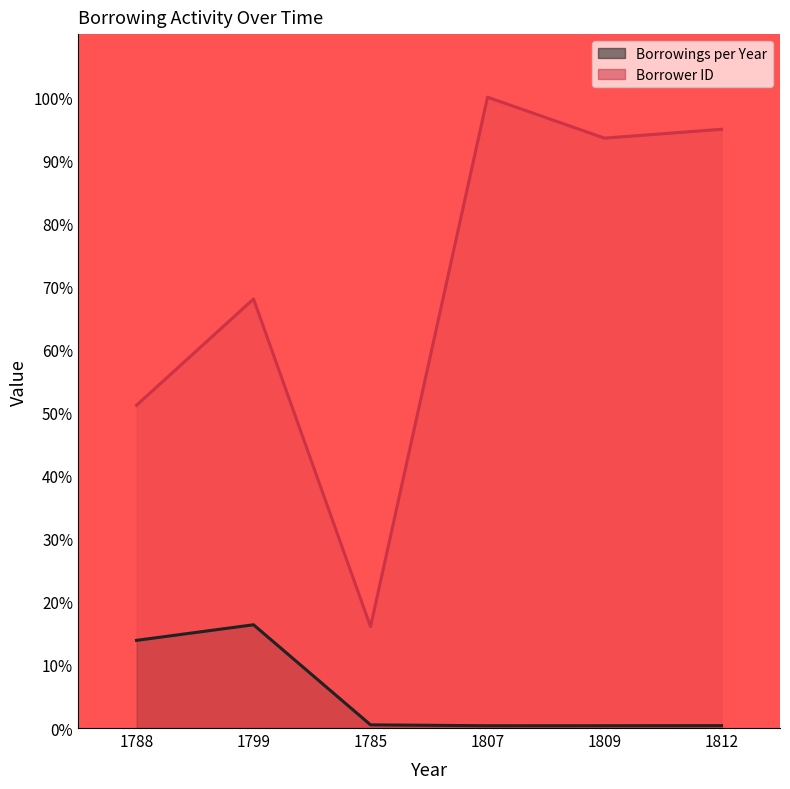

List the labels in order of Borrower ID value, smallest first.

1785, 1788, 1799, 1809, 1812, 1807